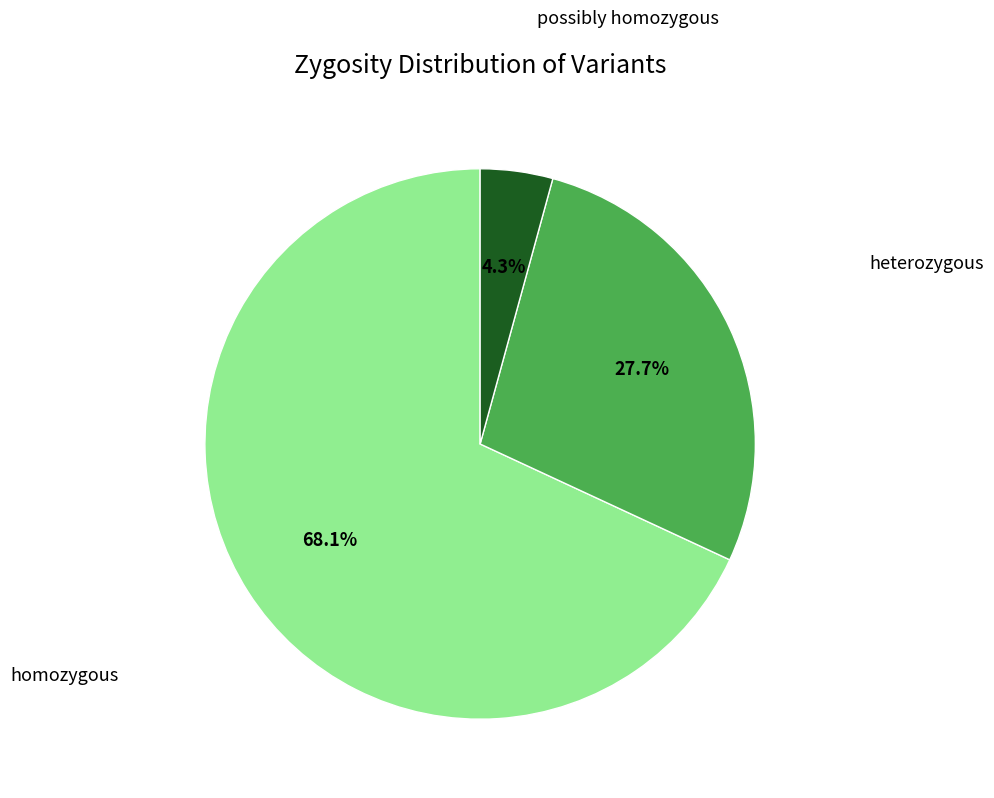

Is there any slice that represents more than half of the pie?

Yes